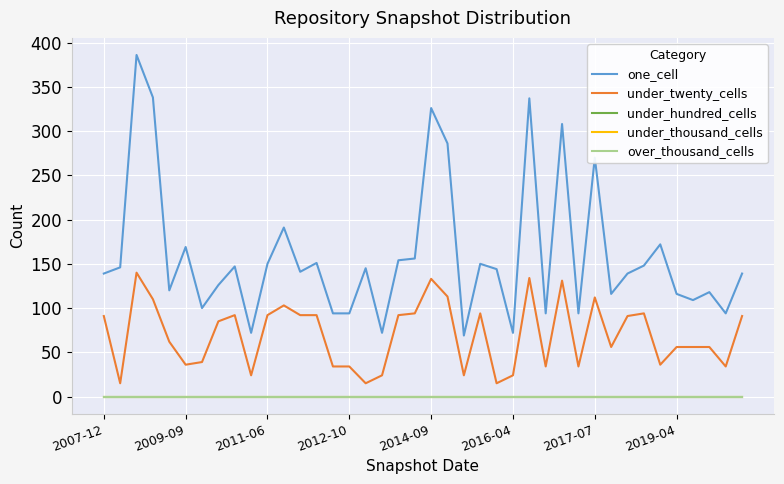

Which category has the highest value in the under_thousand_cells series?

2007-12